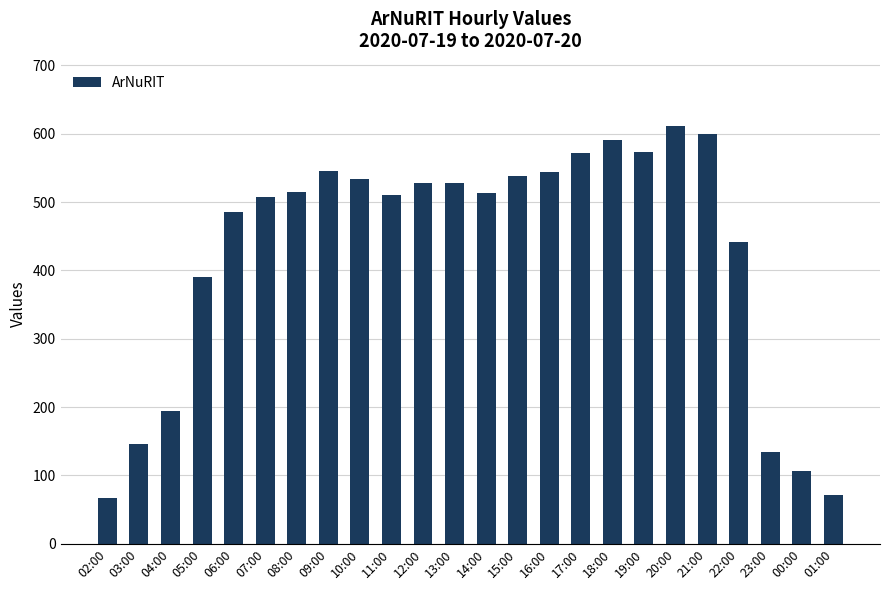

What is the label of the 5th bar from the left?

06:00